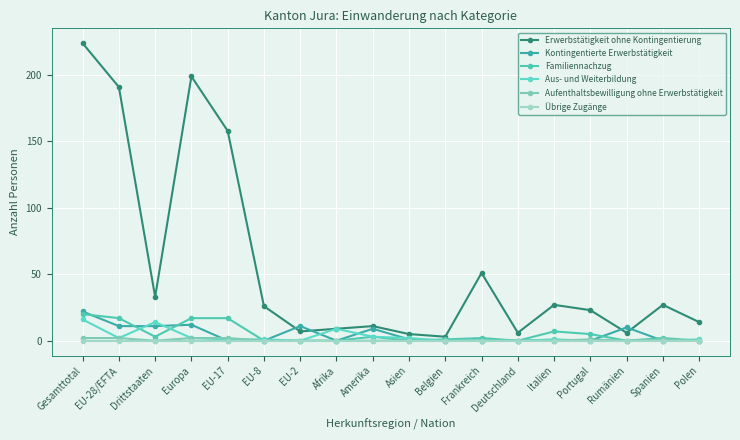

Where does the Erwerbstätigkeit ohne Kontingentierung series first go above 26?

Gesamttotal